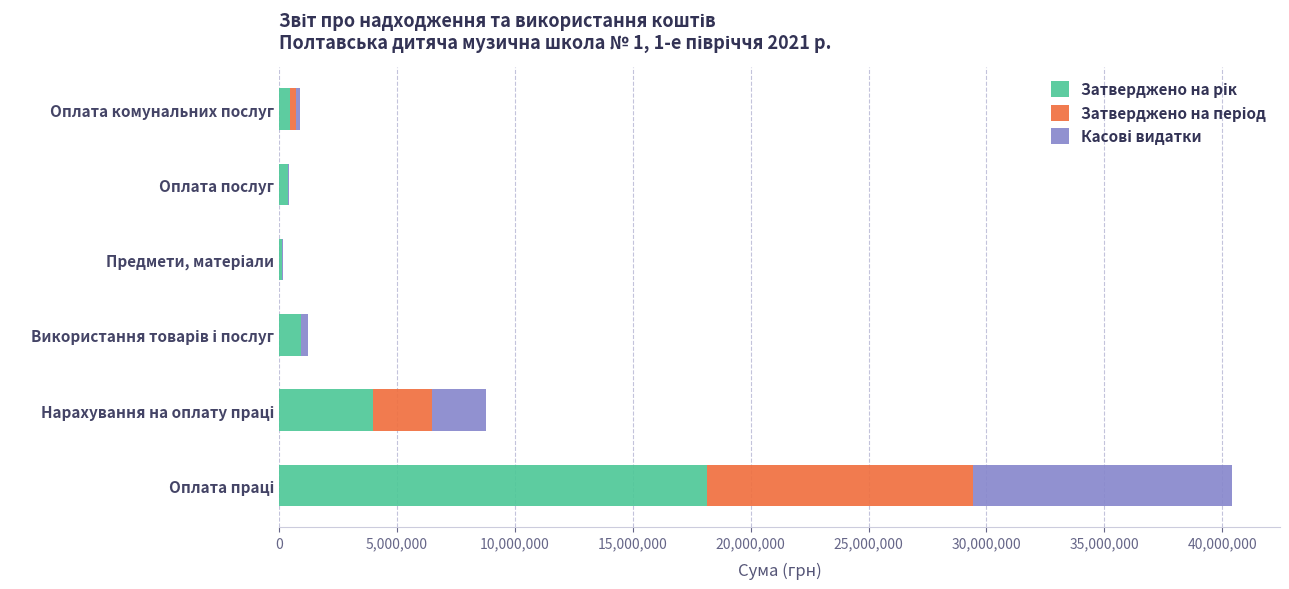

How many data points does each series have?

6